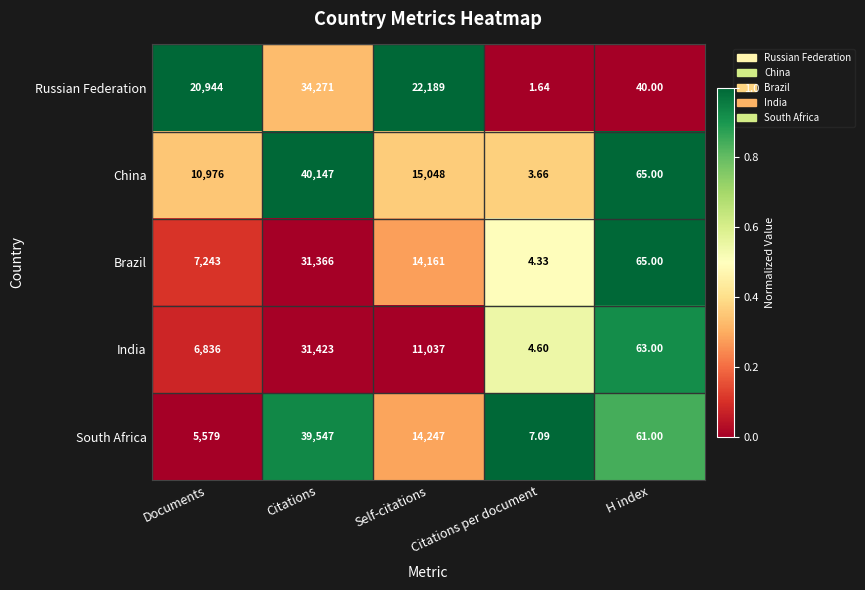

Rank the series by their maximum value, from highest to lowest.

China, South Africa, Russian Federation, India, Brazil